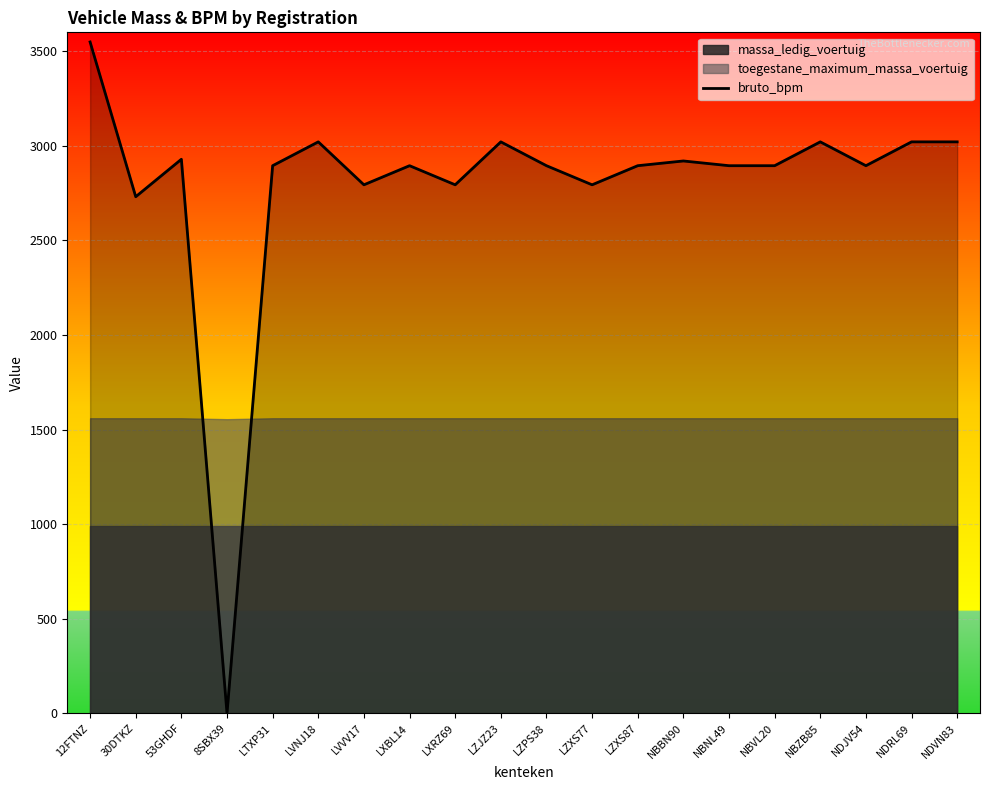

Reading left to right, extract all data points from this chart.

12FTNZ=3549	30DTKZ=2731	53GHDF=2929	8SBX39=0	LTXP31=2895	LVNJ18=3021	LVVV17=2794	LXBL14=2895	LXRZ69=2794	LZJZ23=3021	LZPS38=2895	LZXS77=2794	LZXS87=2895	NBBN90=2920	NBNL49=2895	NBVL20=2895	NBZB85=3021	NDJV54=2895	NDRL69=3021	NDVN83=3021